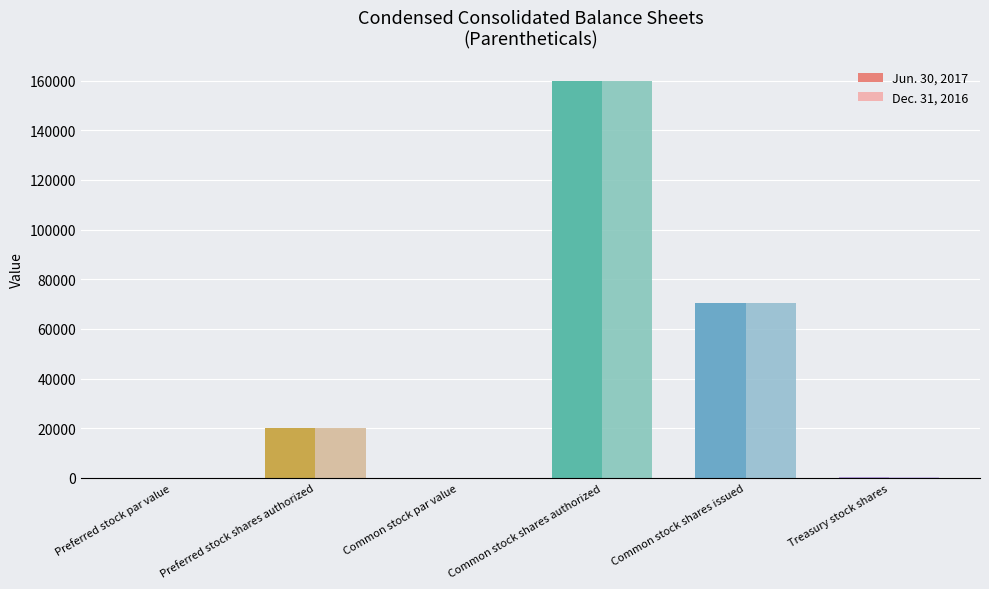

What are all the series names shown in the legend?

Jun. 30, 2017, Dec. 31, 2016